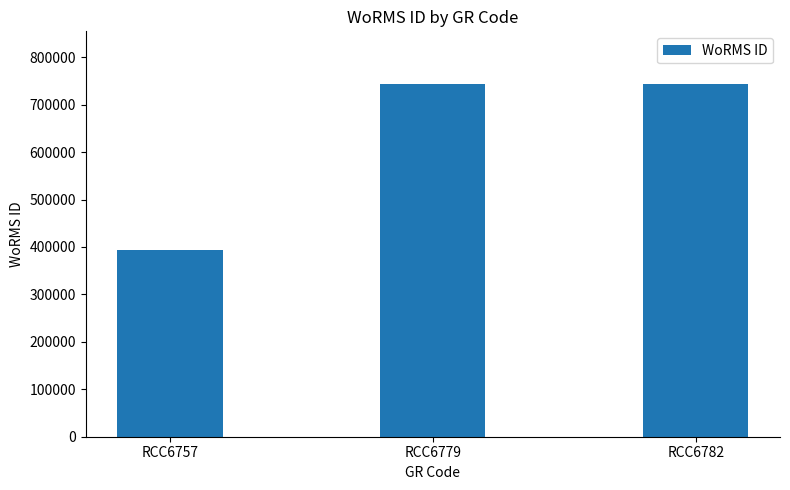

What is the maximum value shown in the chart?

743068